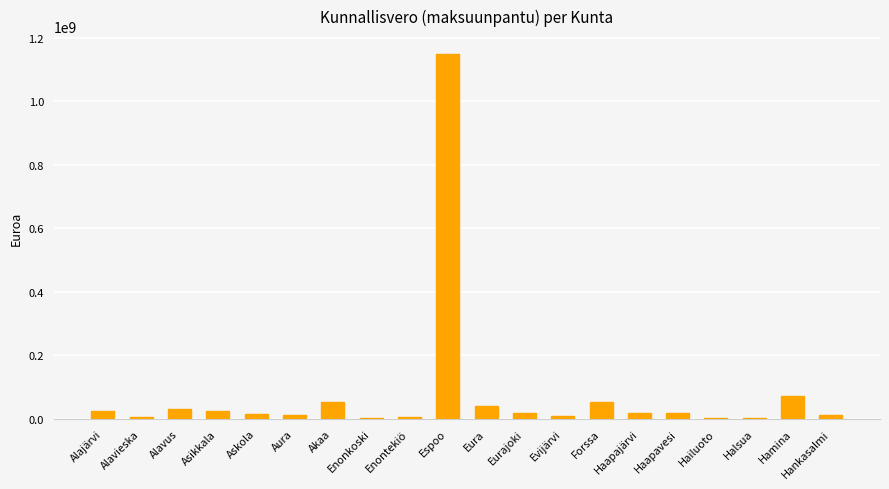

Between Espoo and Alavieska, which is larger?

Espoo